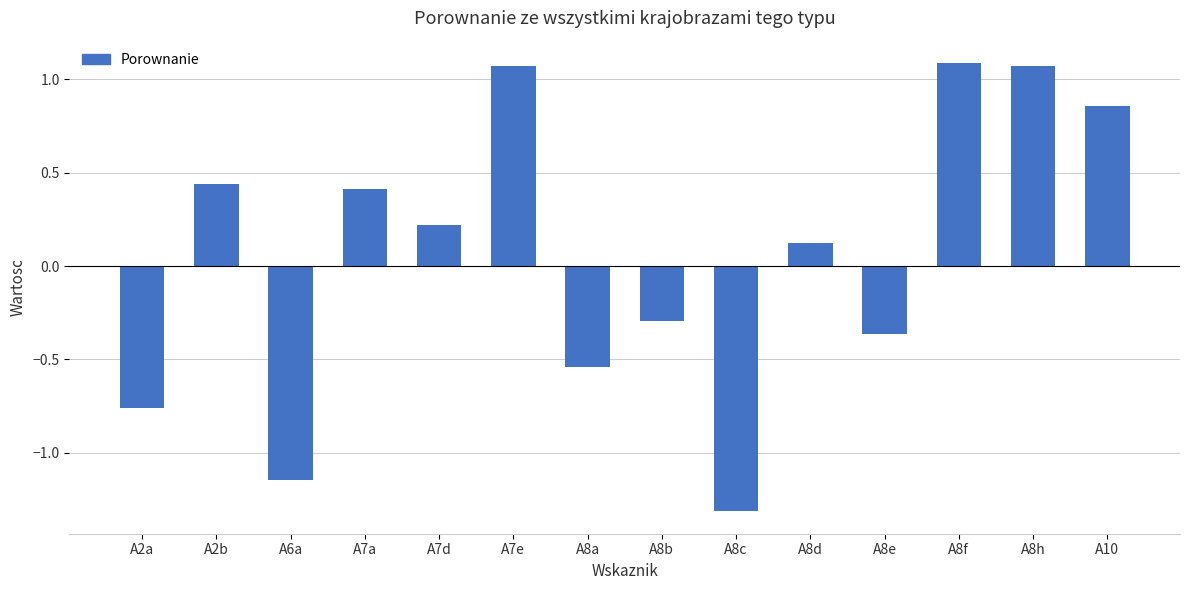

Where does the data first go above 0?

A2b